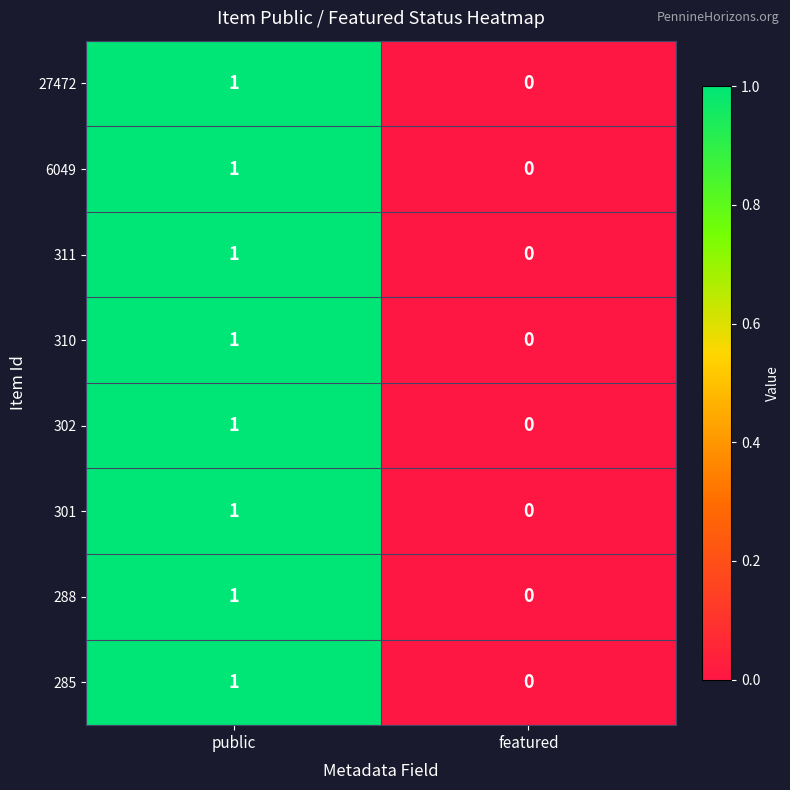

How many data points does each series have?

2